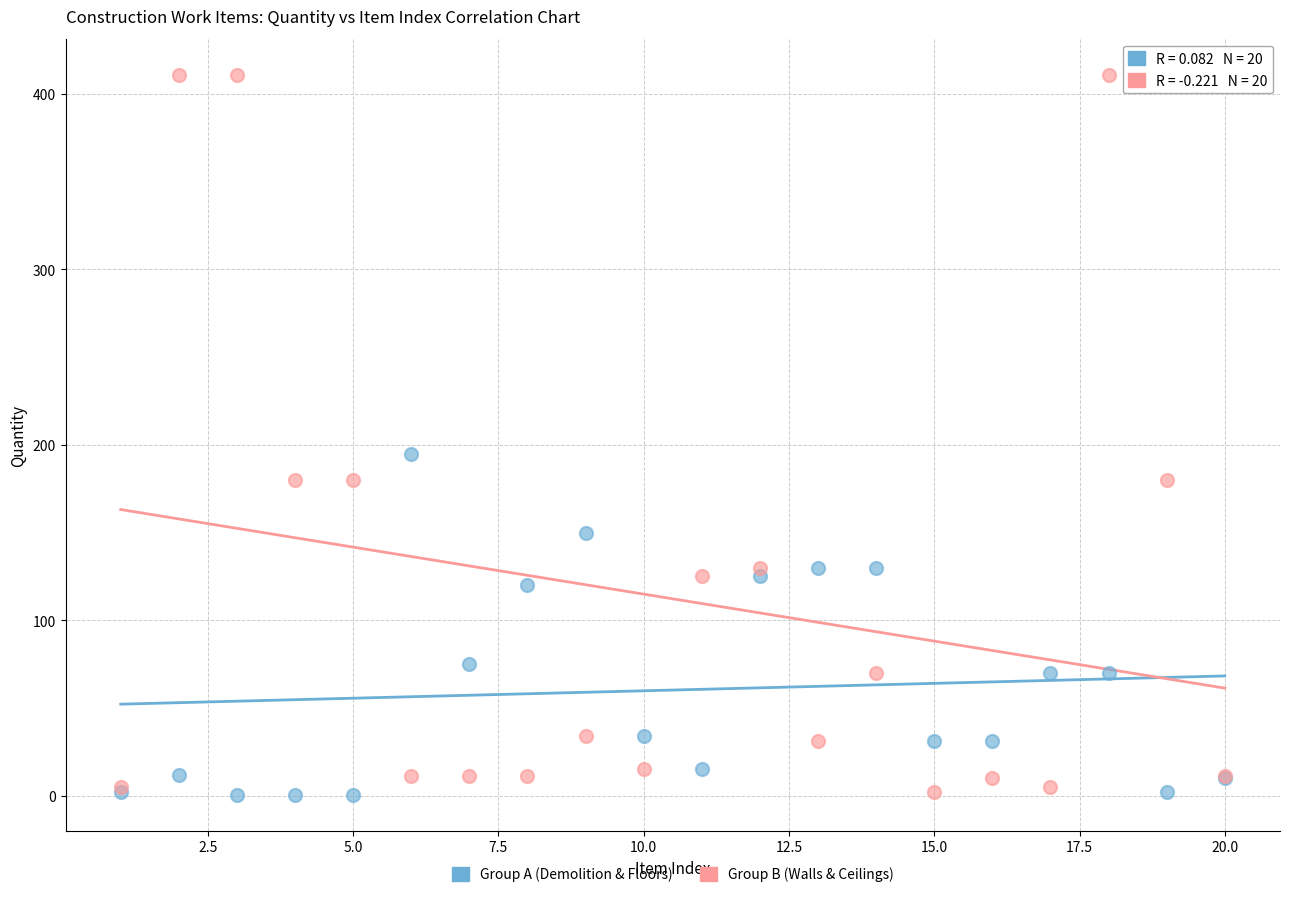

What is the X range (max minus min) for the scatter plot?

19.0